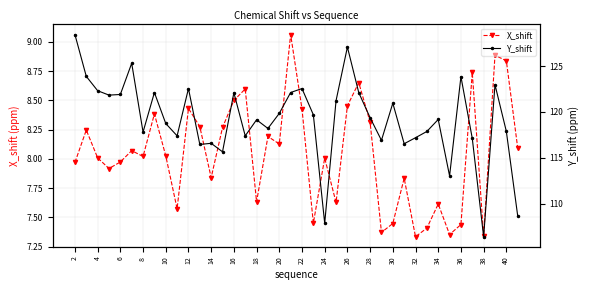

True or false: X_shift and Y_shift intersect in this chart.

False